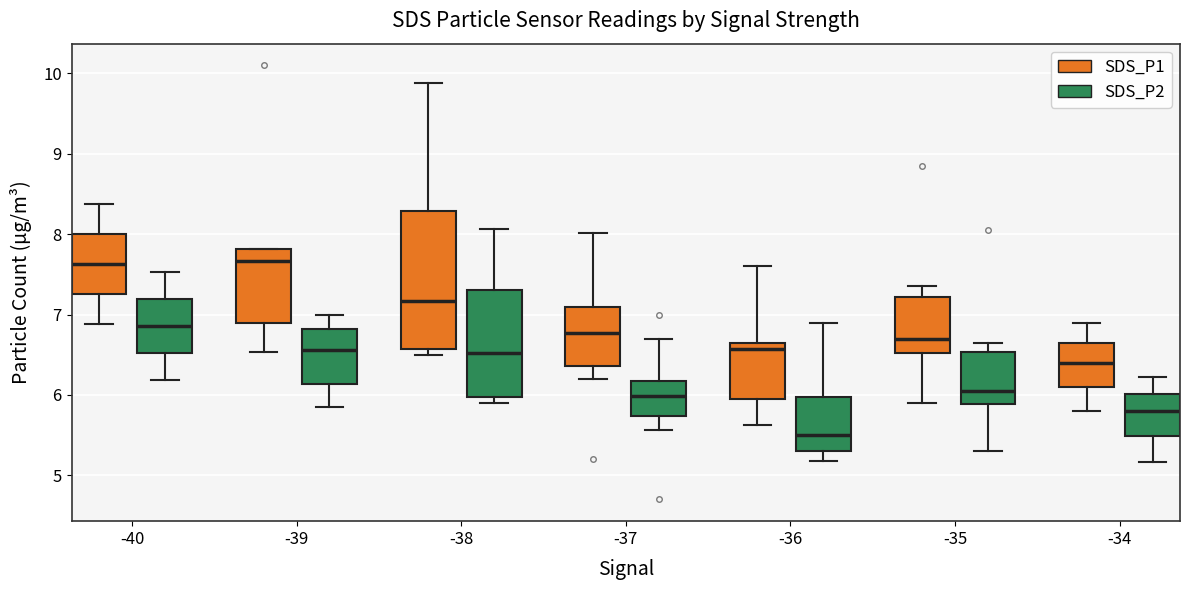

Reading left to right, transcribe this box plot: for each box, give where its median line is, the range the box spans, and where its two whiskers end, as read against the y-axis. The values are not printed on the chart, so give them approximately, as read against the axis.

-40 (SDS_P1): median 7.6, box 7.3 to 8.0, whiskers 6.9 to 8.4
-40 (SDS_P2): median 6.9, box 6.5 to 7.2, whiskers 6.2 to 7.5
-39 (SDS_P1): median 7.7, box 6.9 to 7.8, whiskers 6.5 to 7.8
-39 (SDS_P2): median 6.6, box 6.1 to 6.8, whiskers 5.9 to 7.0
-38 (SDS_P1): median 7.2, box 6.6 to 8.3, whiskers 6.5 to 9.9
-38 (SDS_P2): median 6.5, box 6.0 to 7.3, whiskers 5.9 to 8.1
-37 (SDS_P1): median 6.8, box 6.4 to 7.1, whiskers 6.2 to 8.0
-37 (SDS_P2): median 6.0, box 5.7 to 6.2, whiskers 5.6 to 6.7
-36 (SDS_P1): median 6.6, box 6.0 to 6.7, whiskers 5.6 to 7.6
-36 (SDS_P2): median 5.5, box 5.3 to 6.0, whiskers 5.2 to 6.9
-35 (SDS_P1): median 6.7, box 6.5 to 7.2, whiskers 5.9 to 7.4
-35 (SDS_P2): median 6.1, box 5.9 to 6.5, whiskers 5.3 to 6.7
-34 (SDS_P1): median 6.4, box 6.1 to 6.7, whiskers 5.8 to 6.9
-34 (SDS_P2): median 5.8, box 5.5 to 6.0, whiskers 5.2 to 6.2